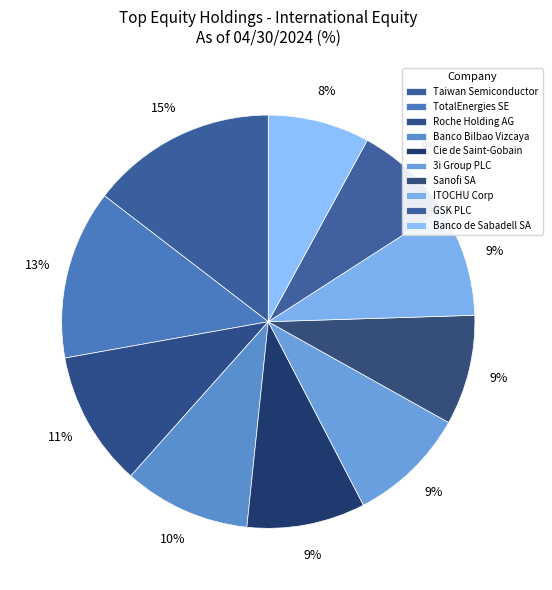

How many segments does this pie chart have?

10